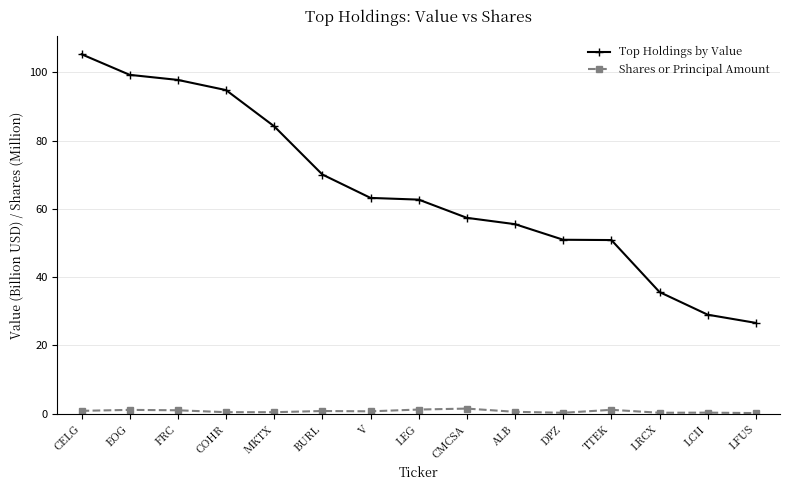

List the series in order of their overall mean, highest first.

Top Holdings by Value, Shares or Principal Amount